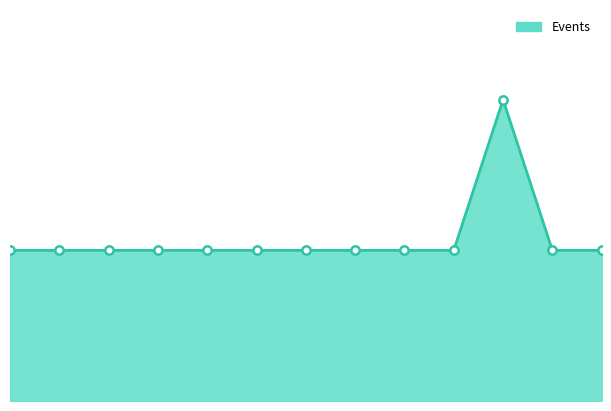

Is this an area chart (filled region under the line)?

Yes